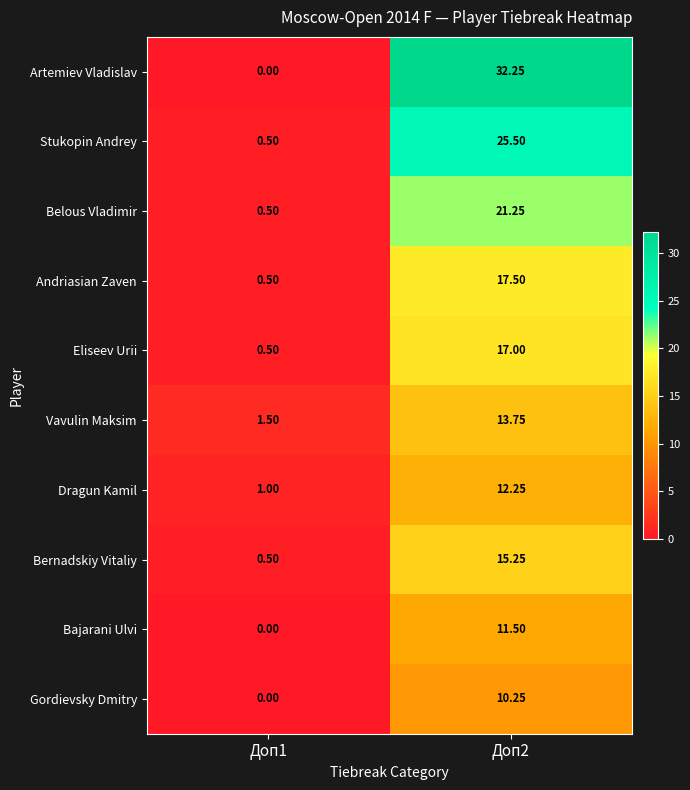

Is the value of Stukopin Andrey at Доп1 greater than the value of Artemiev Vladislav at Доп1?

Yes